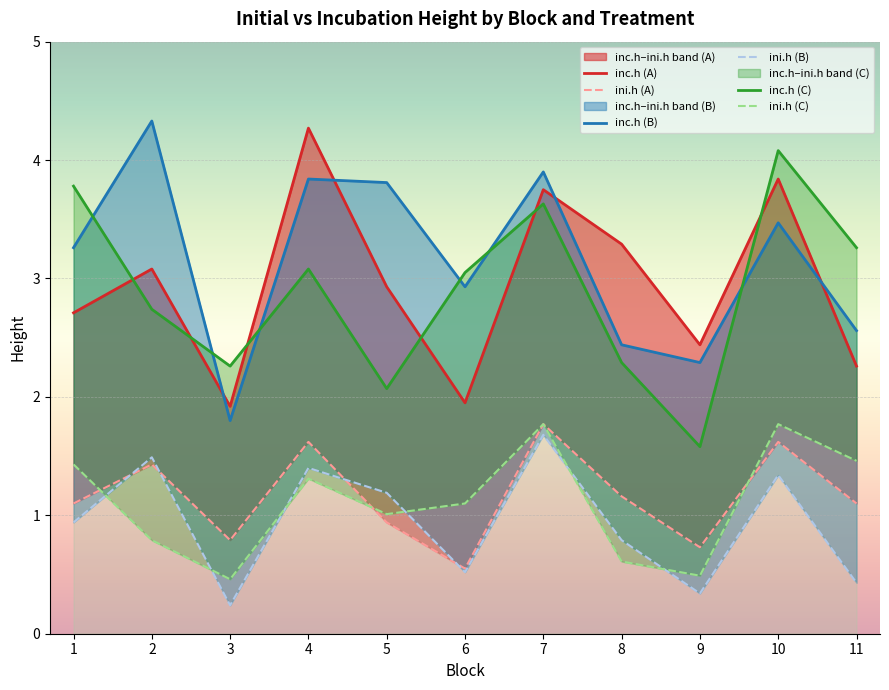

What is the total value across all series at 8?

10.6